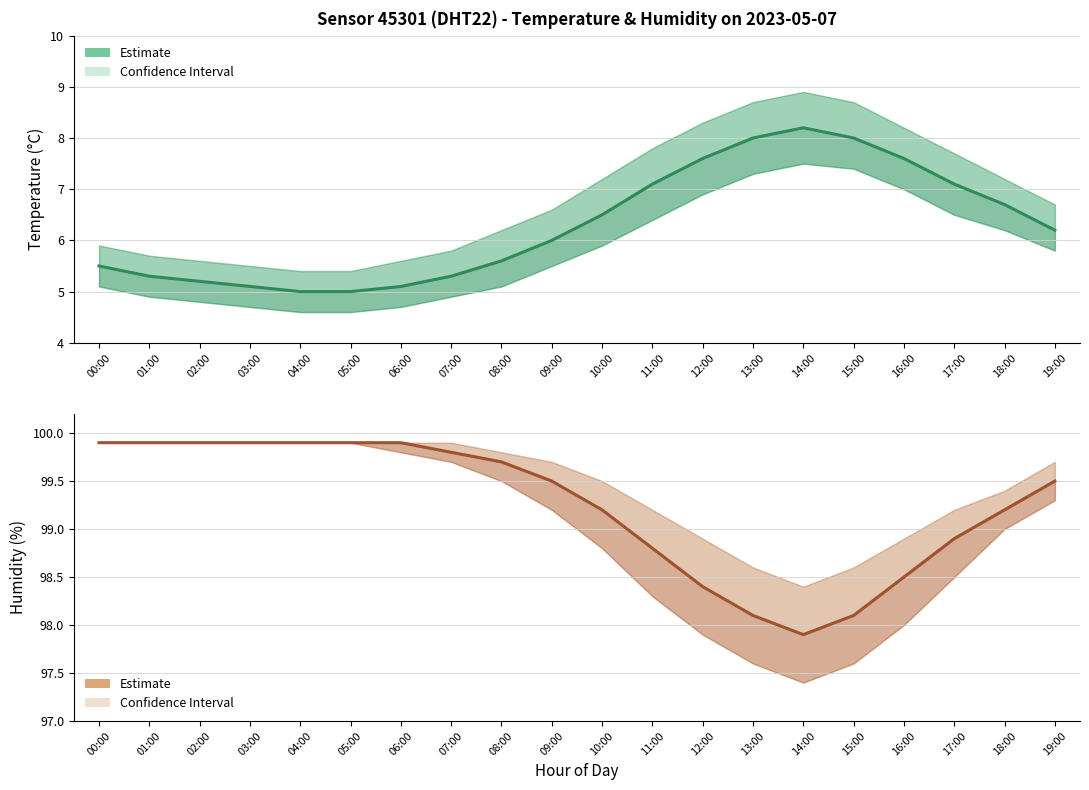

What is the spread (max minus min) of values at 17:00?

91.8